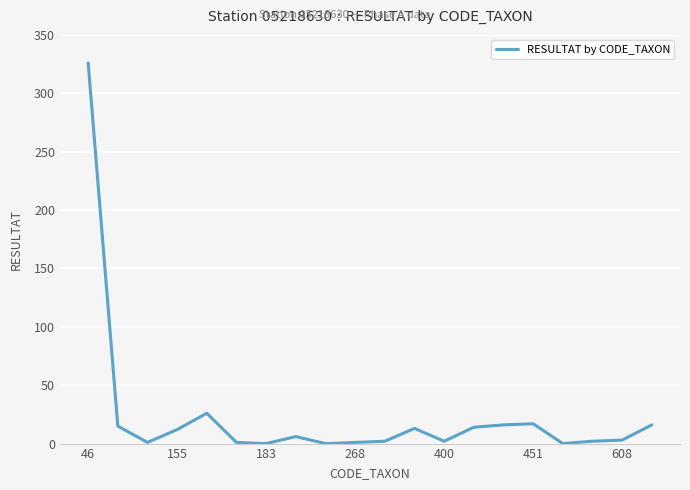

What is the maximum value shown in the chart?

326